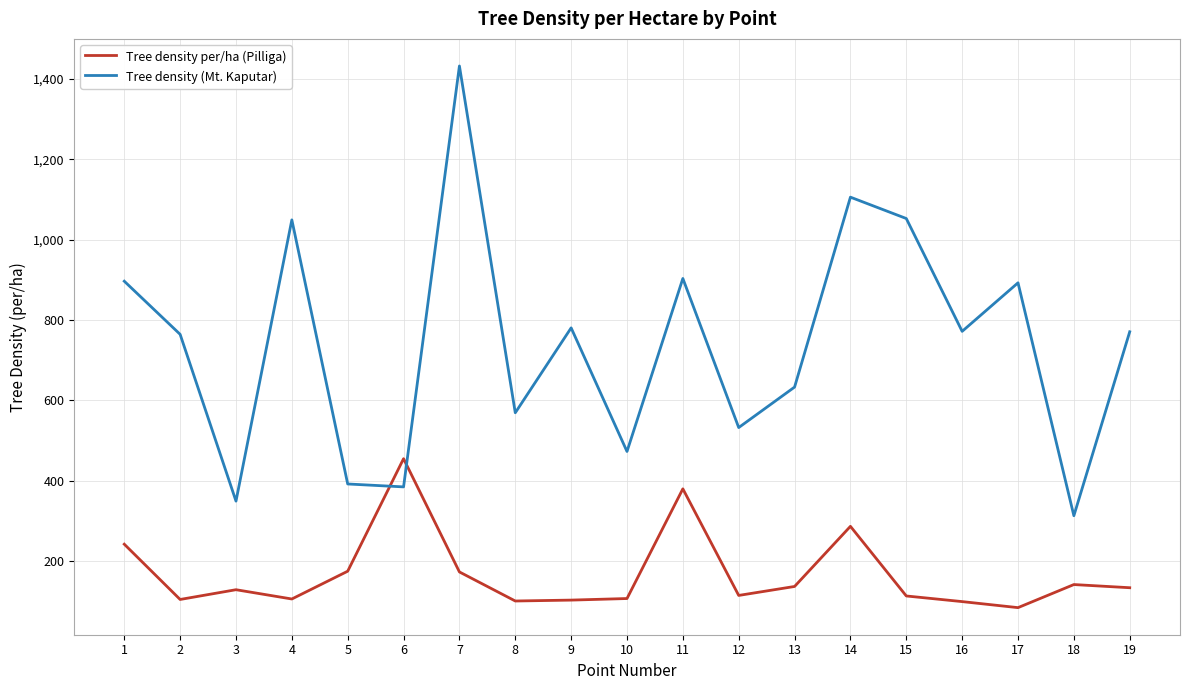

What is the lowest value of the Tree density (Mt. Kaputar) series?

312.7